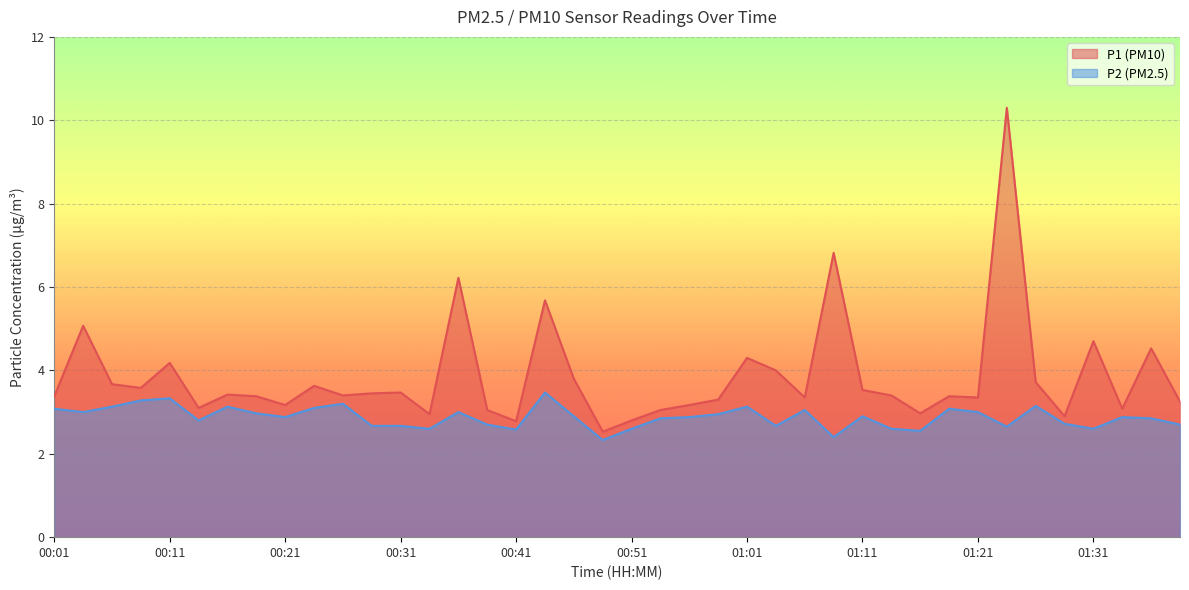

At which category does the chart reach its minimum across all series?

00:49